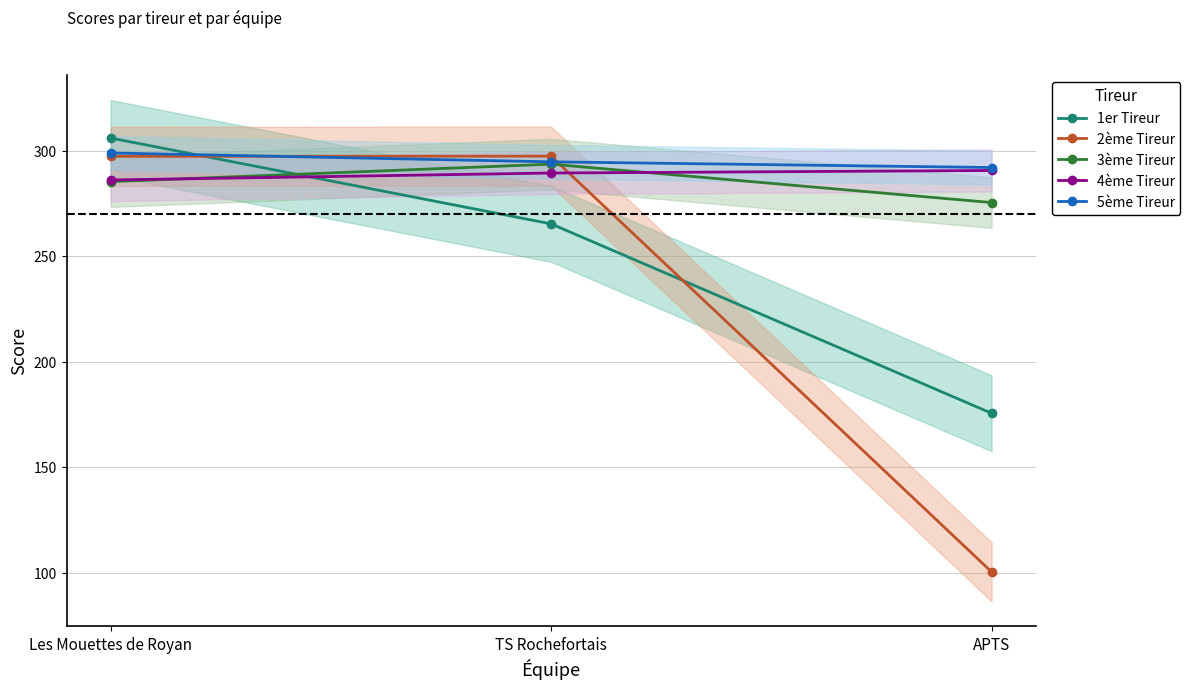

Reading left to right, list all the values displayed in this chart.

1er Tireur: Les Mouettes de Royan=306.1	TS Rochefortais=265.4	APTS=175.6
2ème Tireur: Les Mouettes de Royan=297.4	TS Rochefortais=297.5	APTS=100.4
3ème Tireur: Les Mouettes de Royan=285.4	TS Rochefortais=293.7	APTS=275.5
4ème Tireur: Les Mouettes de Royan=286.2	TS Rochefortais=289.5	APTS=290.7
5ème Tireur: Les Mouettes de Royan=299.0	TS Rochefortais=294.8	APTS=292.1